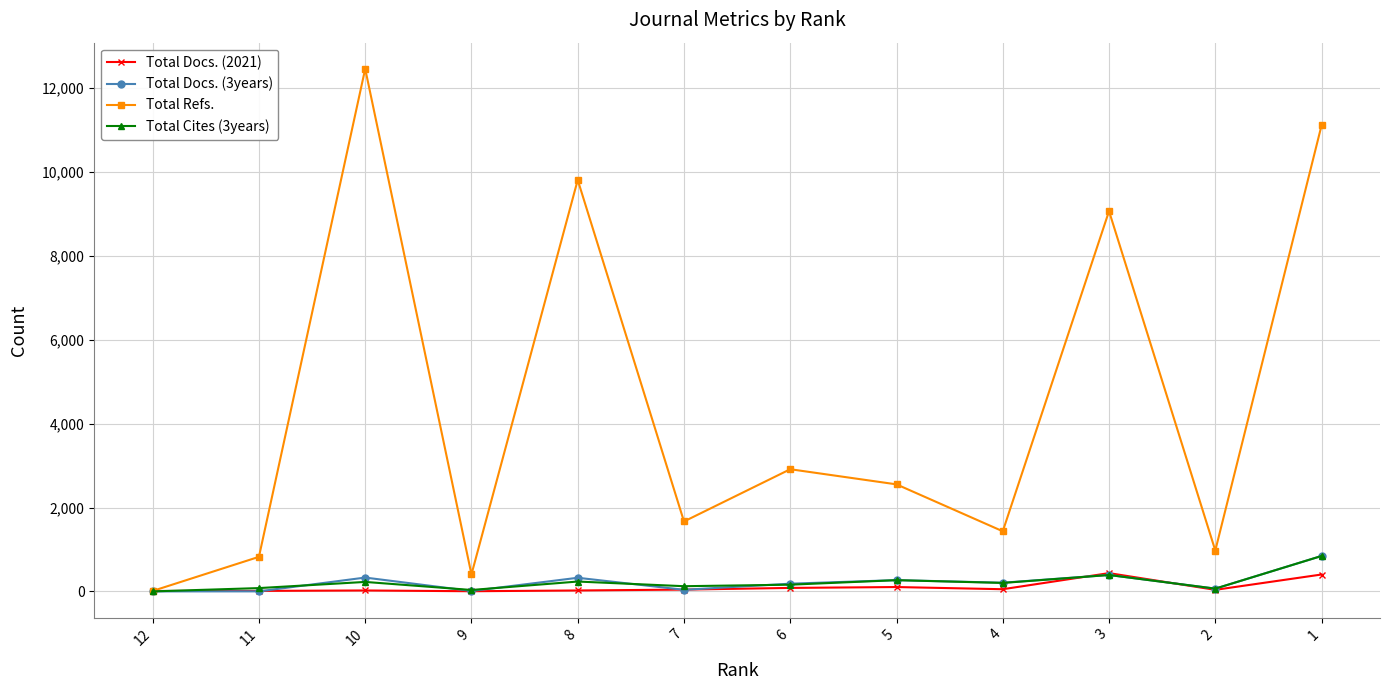

What is the difference between the highest and lowest values at 8?

9792